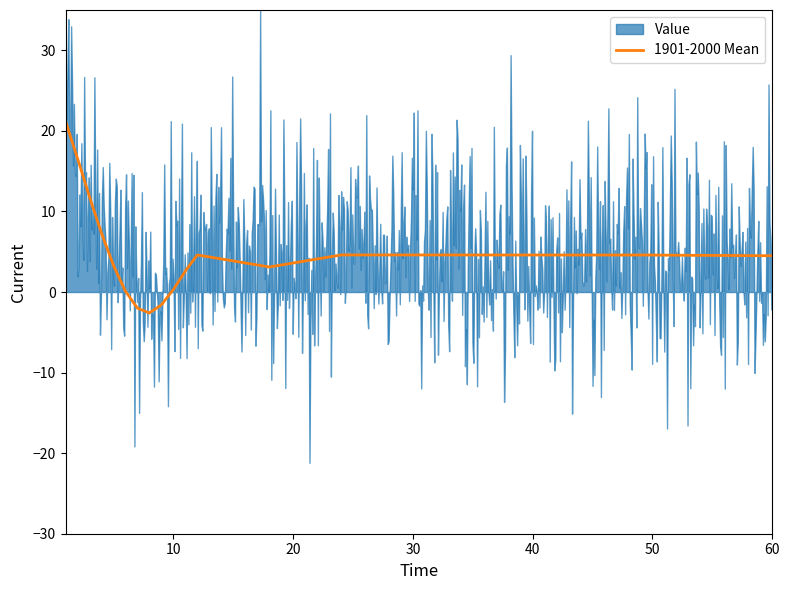

What is the lowest value of the 1901-2000 Mean series?

-2.6